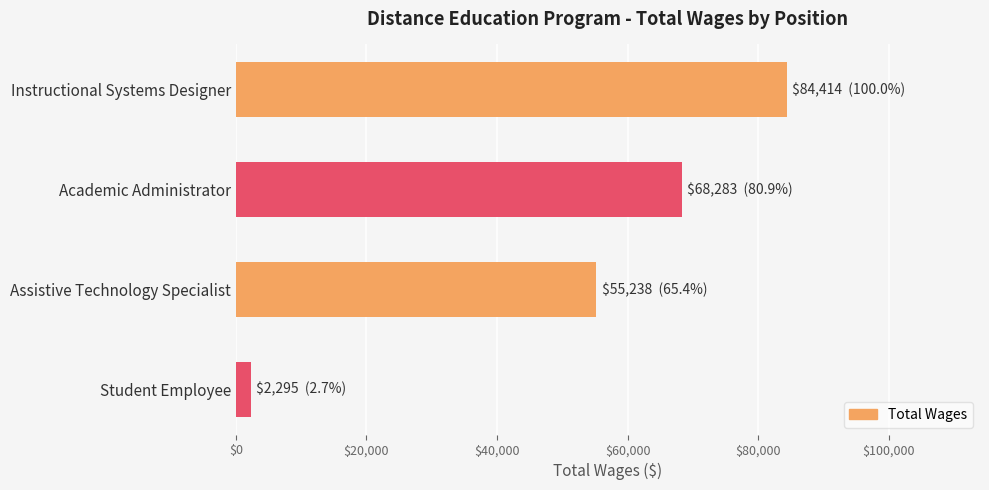

What is the label of the 3rd bar from the top?

Assistive Technology Specialist